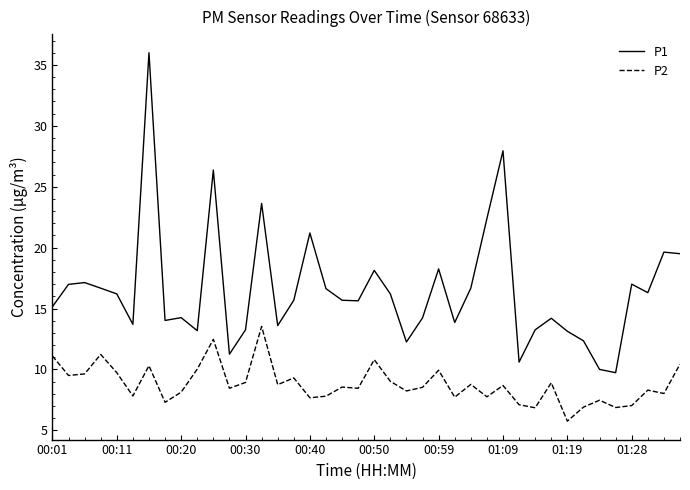

Which series has the largest total across all categories?

P1